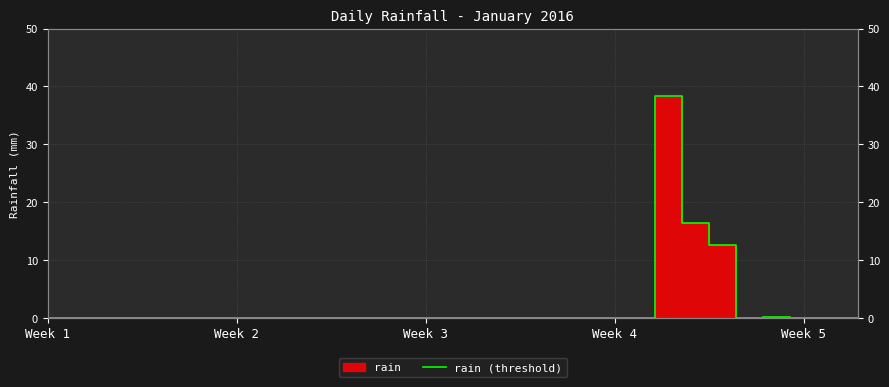

What is the maximum value shown in the chart?

38.4